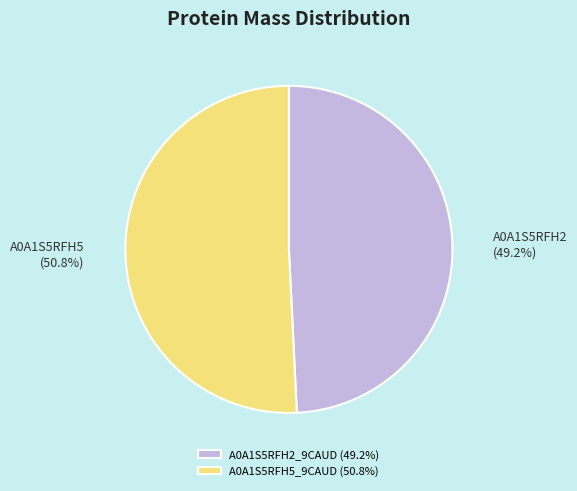

Which category has the biggest portion of the pie?

A0A1S5RFH5_9CAUD (50.8%)